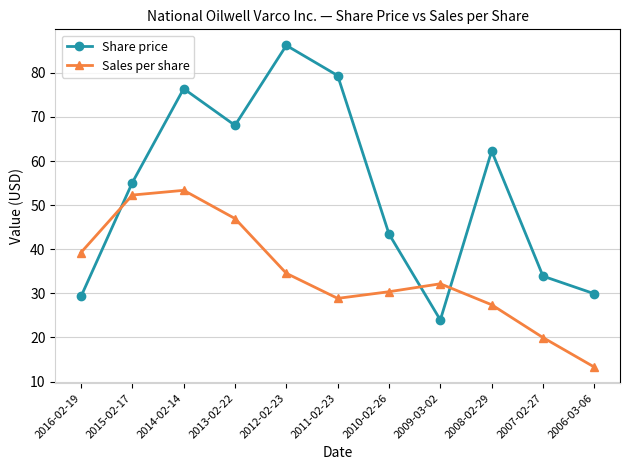

Is it true that Share price equals 43.5 at 2010-02-26?

True